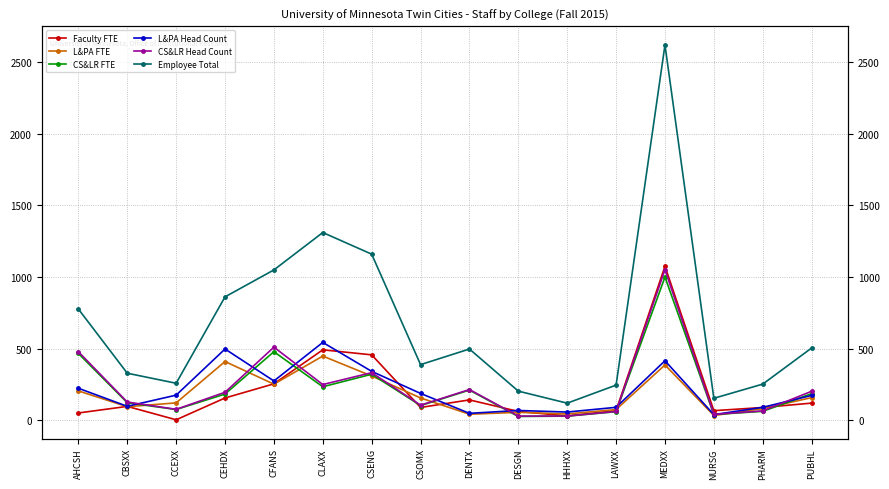

At which category does L&PA FTE reach its first local valley?

CBSXX